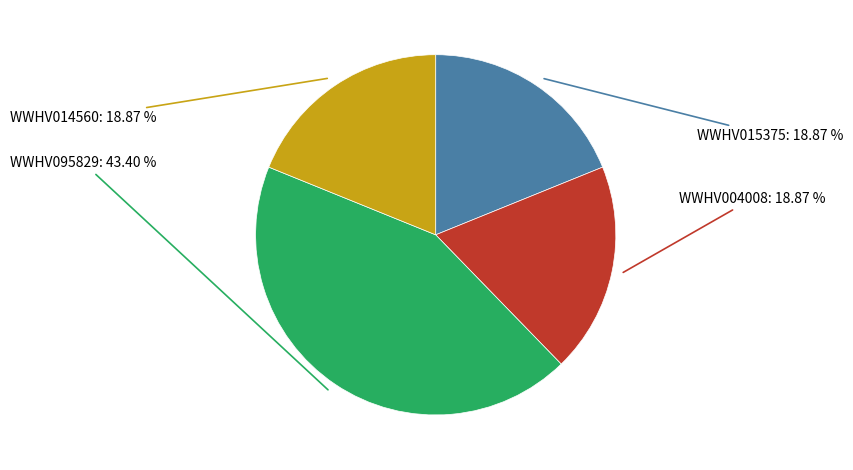

Is there any slice that represents more than half of the pie?

No